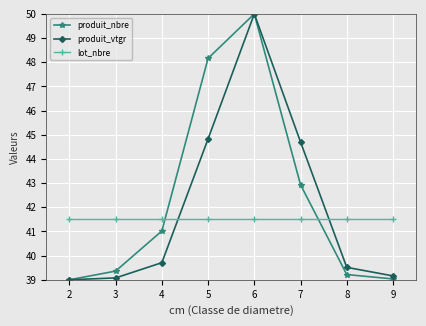

What is the difference between the maximum and minimum values in the produit_vtgr series?

11.0